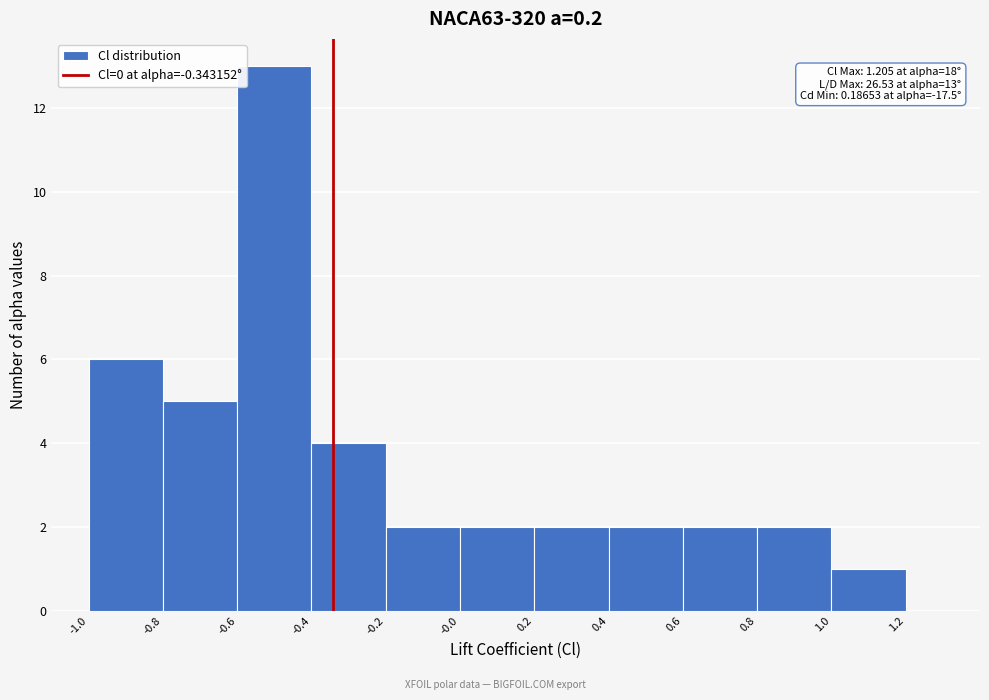

Which range on the x-axis has the tallest bar?

-0.6 to -0.4